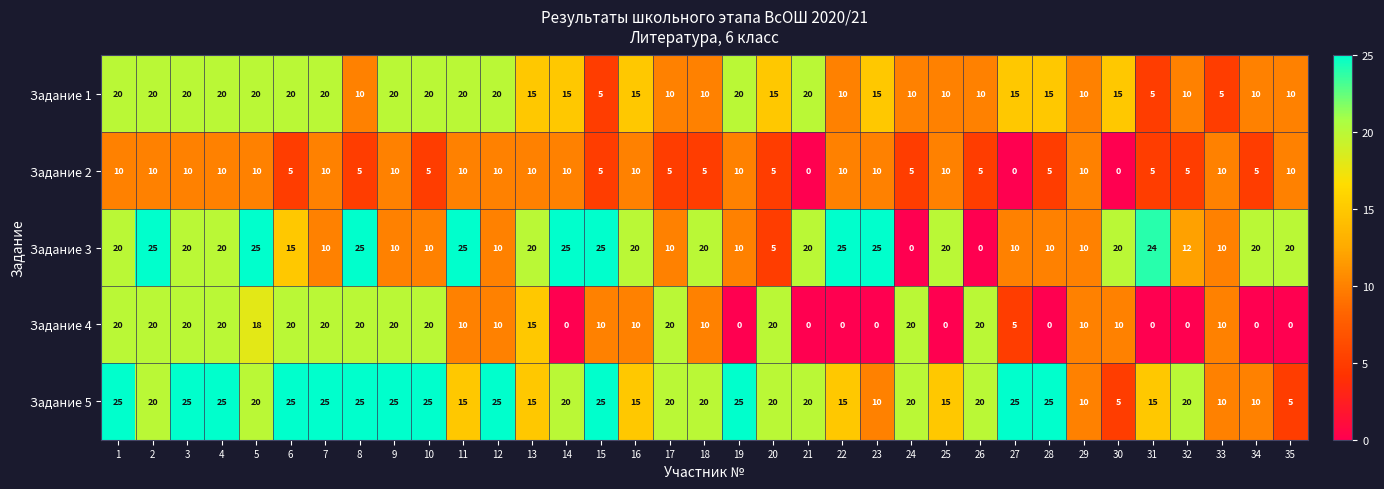

What is the highest value of the Задание 4 series?

20